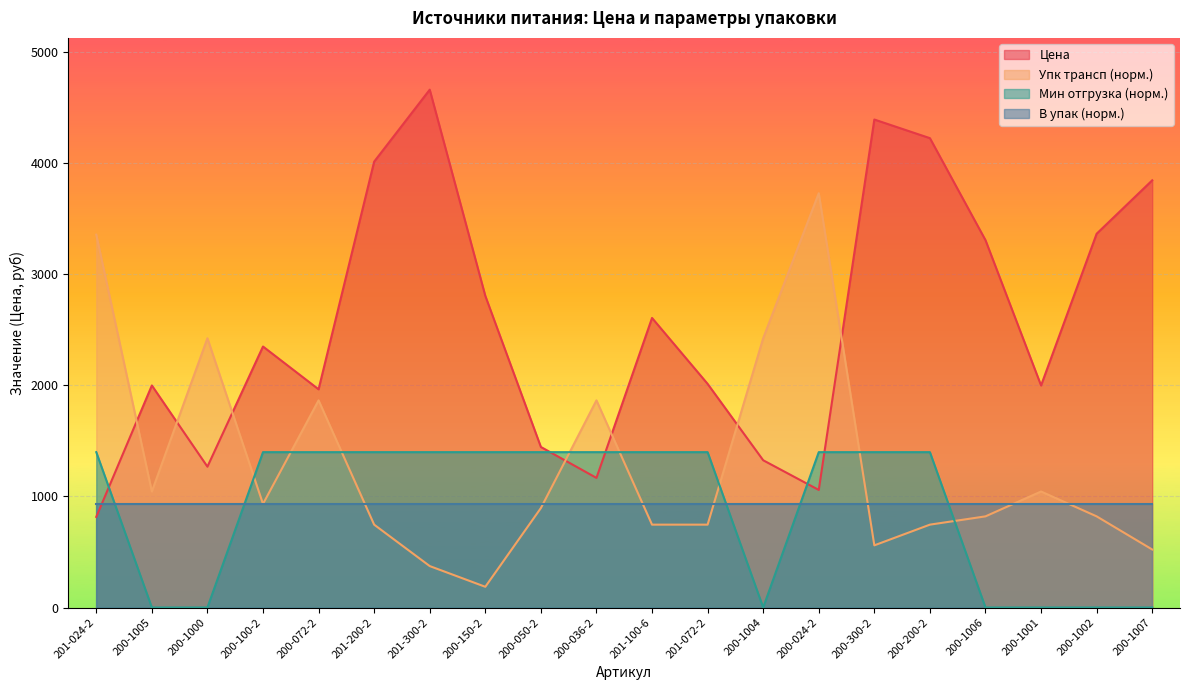

In Упк трансп, how many points are higher than both neighbors (excluding endpoints)?

5